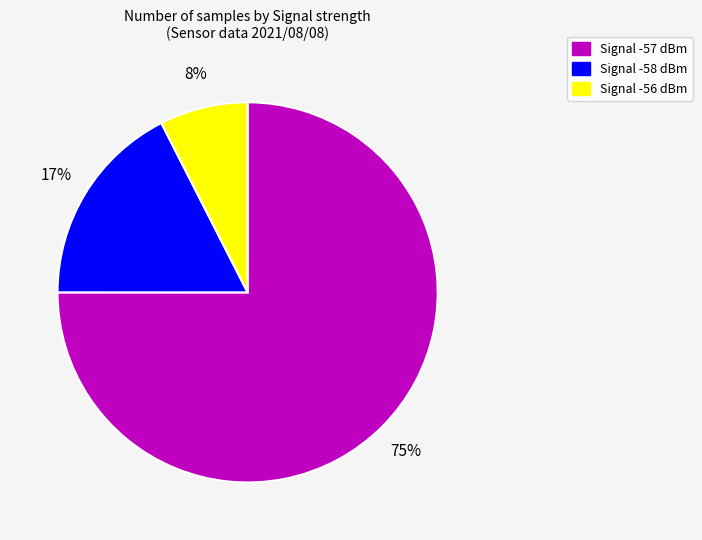

To the nearest percent, what is the average slice percentage?

33%